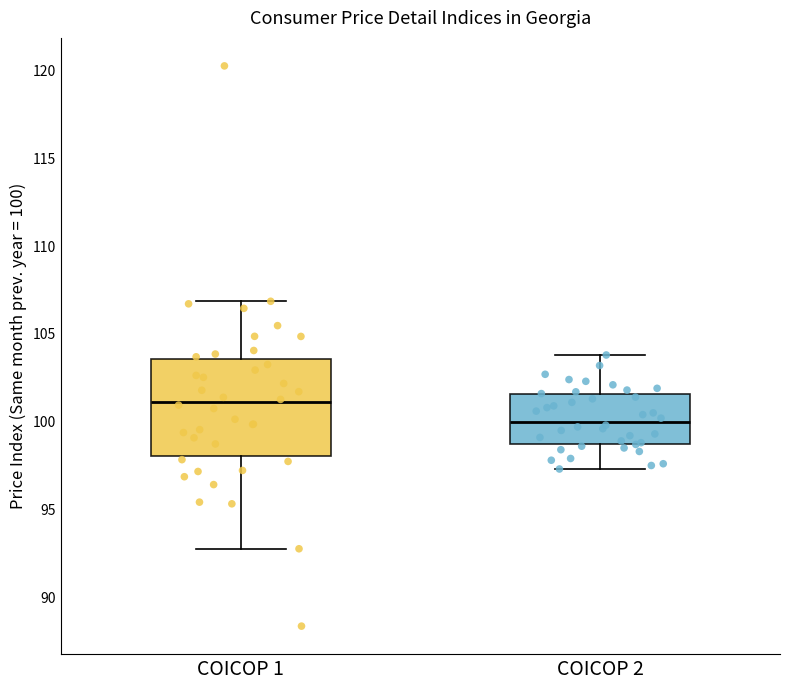

Where does the upper whisker of the box for COICOP 2 end on the y-axis? The values are not printed on the chart, so give them approximately, as read against the axis.

104.0